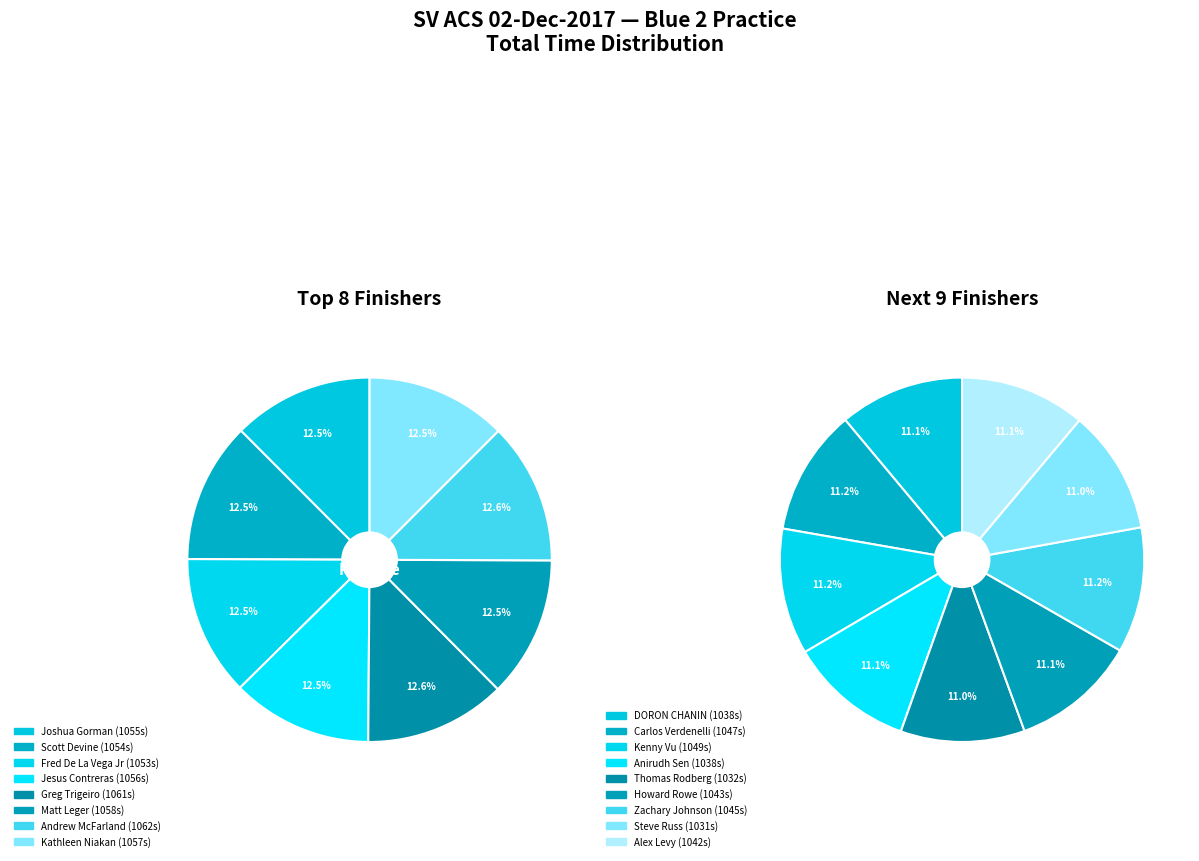

Which slice is the largest?

Andrew McFarland